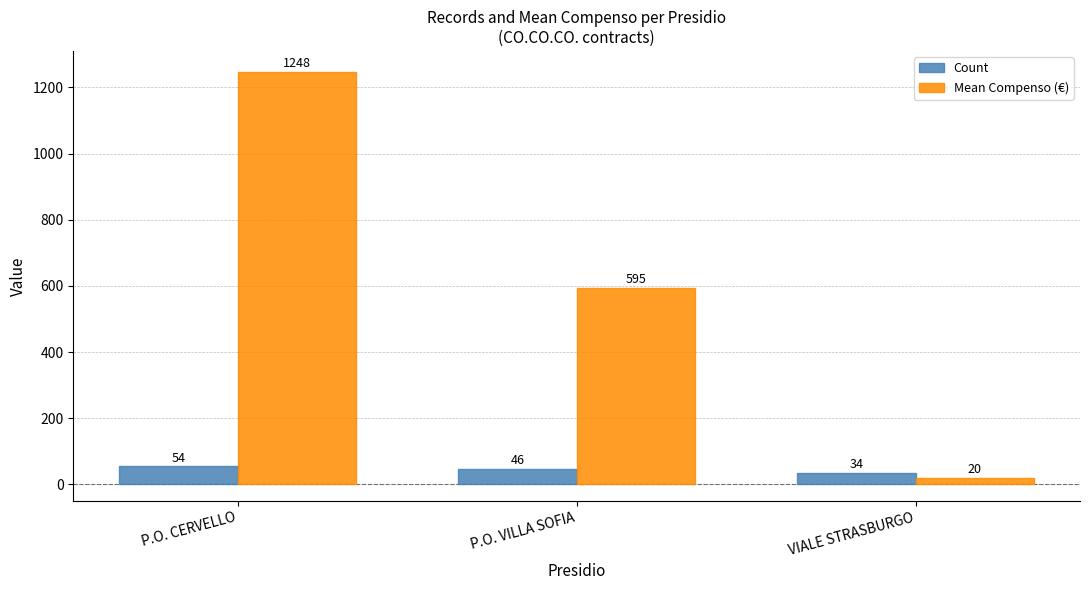

The value of Count at VIALE STRASBURGO is 34.0. True or false?

True